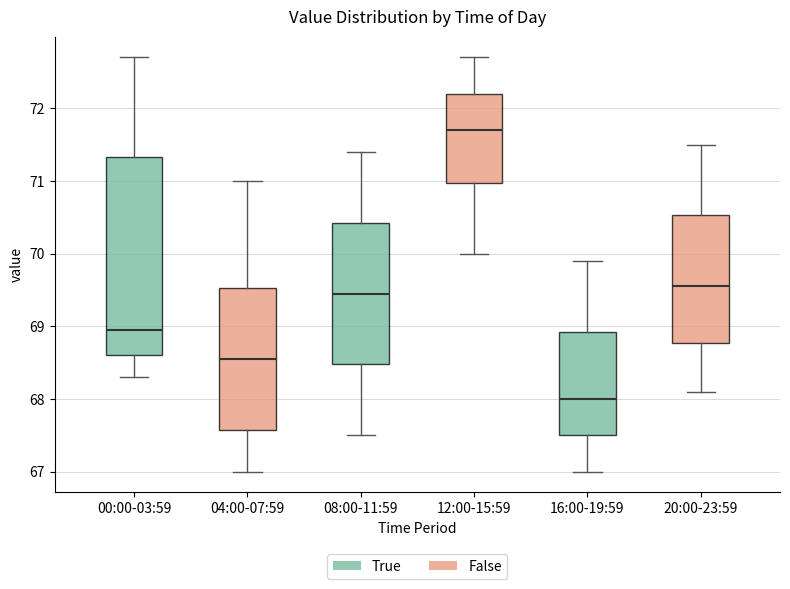

Reading left to right, transcribe this box plot: for each box, give where its median line is, the range the box spans, and where its two whiskers end, as read against the y-axis. The values are not printed on the chart, so give them approximately, as read against the axis.

00:00-03:59: median 69.0, box 68.6 to 71.3, whiskers 68.3 to 72.7
04:00-07:59: median 68.6, box 67.6 to 69.5, whiskers 67.0 to 71.0
08:00-11:59: median 69.5, box 68.5 to 70.4, whiskers 67.5 to 71.4
12:00-15:59: median 71.7, box 71.0 to 72.2, whiskers 70.0 to 72.7
16:00-19:59: median 68.0, box 67.5 to 68.9, whiskers 67.0 to 69.9
20:00-23:59: median 69.6, box 68.8 to 70.5, whiskers 68.1 to 71.5